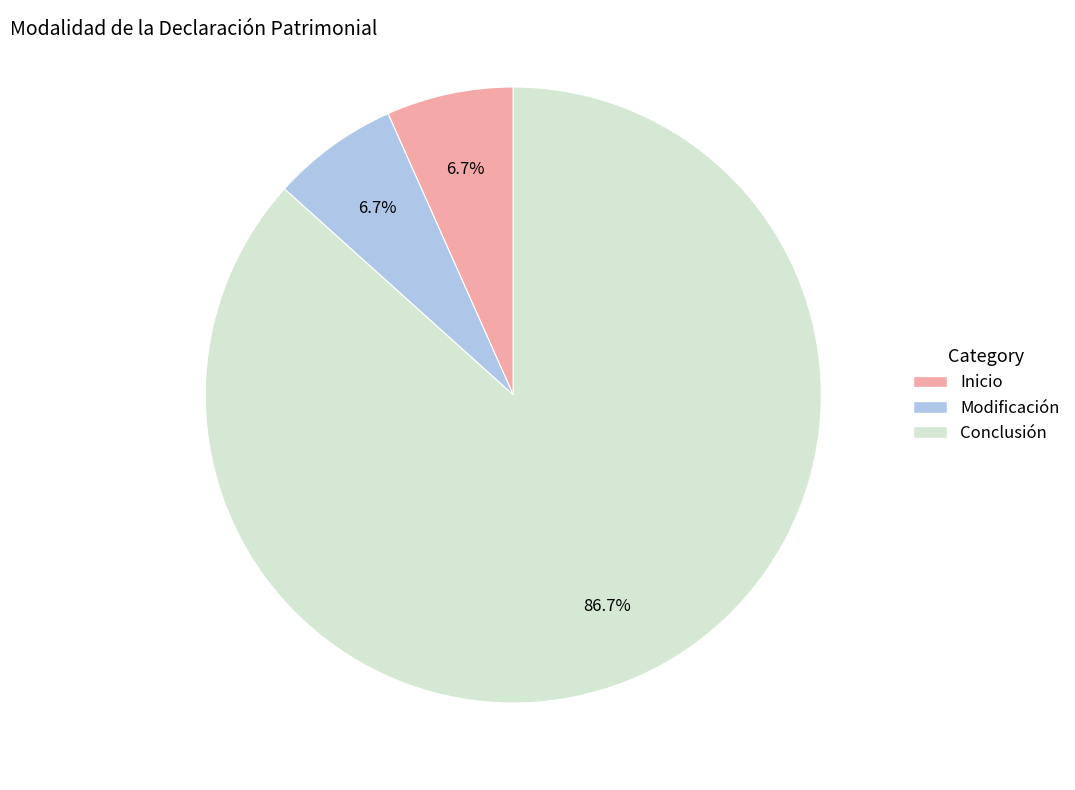

Does any single category account for the majority?

Yes